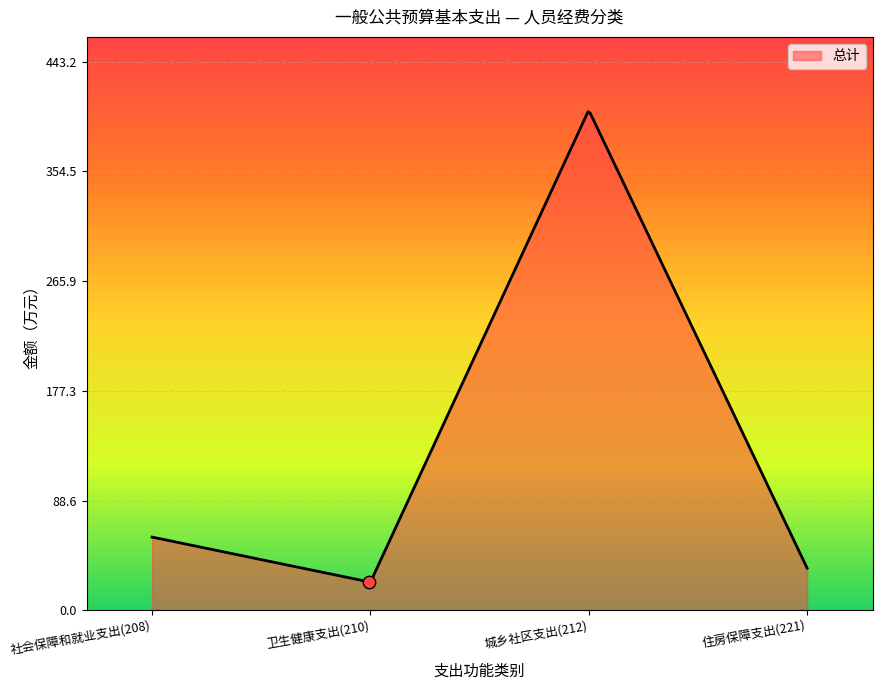

What is the minimum value shown in the chart?

22.9